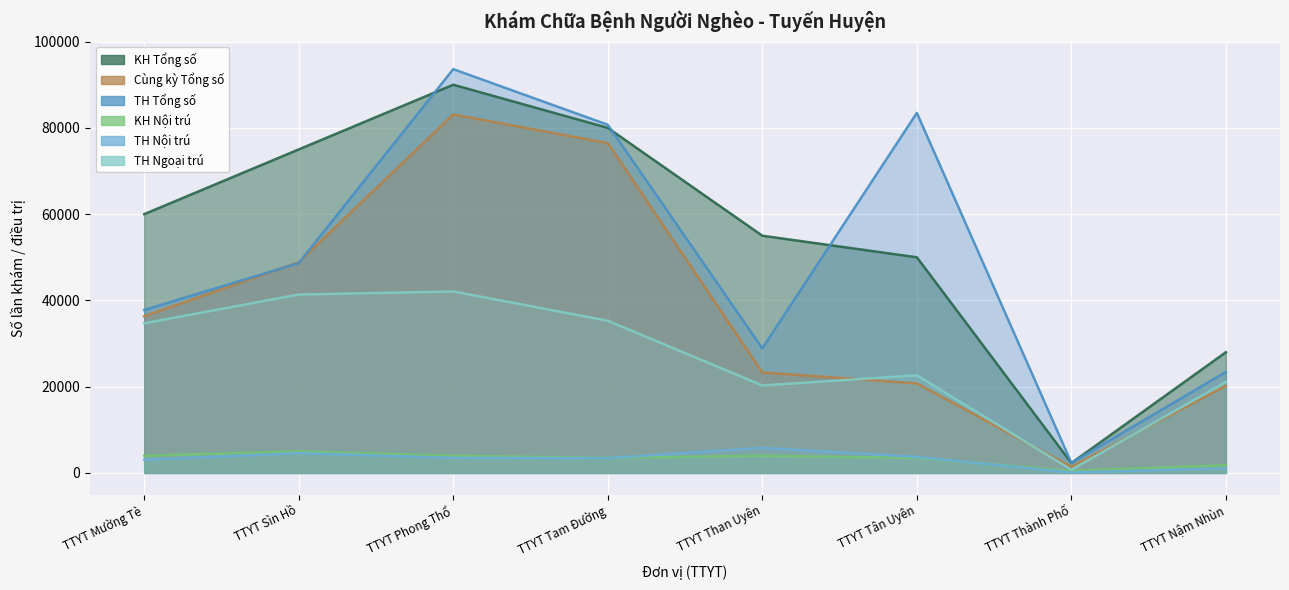

What is the approximate value of TH Ngoại trú at TTYT Tân Uyên?

22631